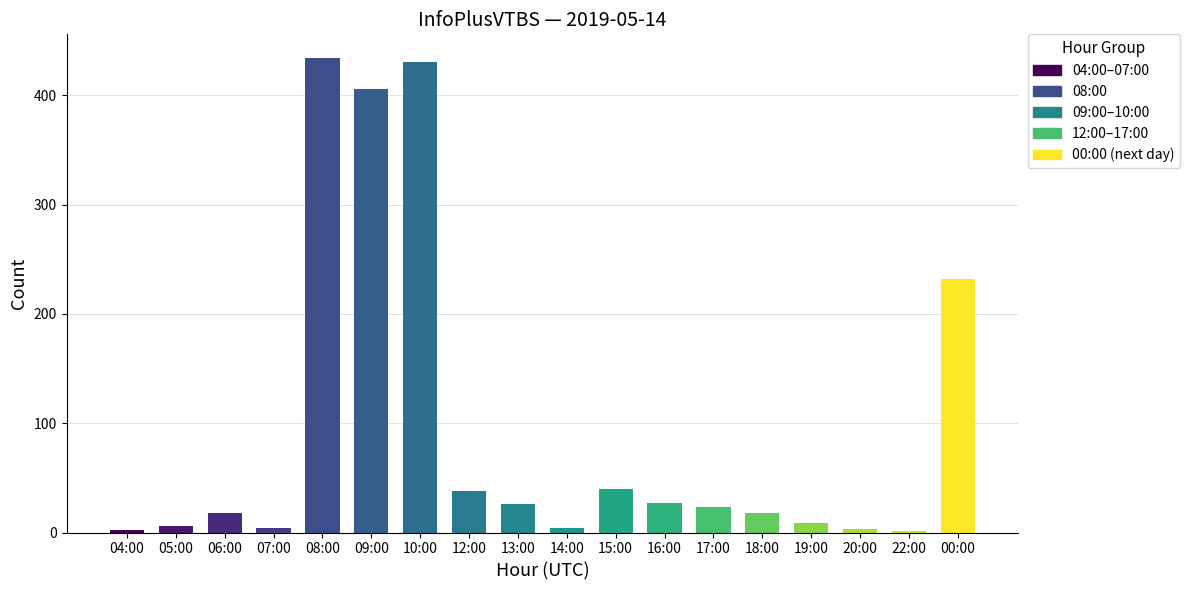

List the labels in order of value, largest first.

08:00, 10:00, 09:00, 00:00, 15:00, 12:00, 16:00, 13:00, 17:00, 06:00, 18:00, 19:00, 05:00, 07:00, 14:00, 20:00, 04:00, 22:00